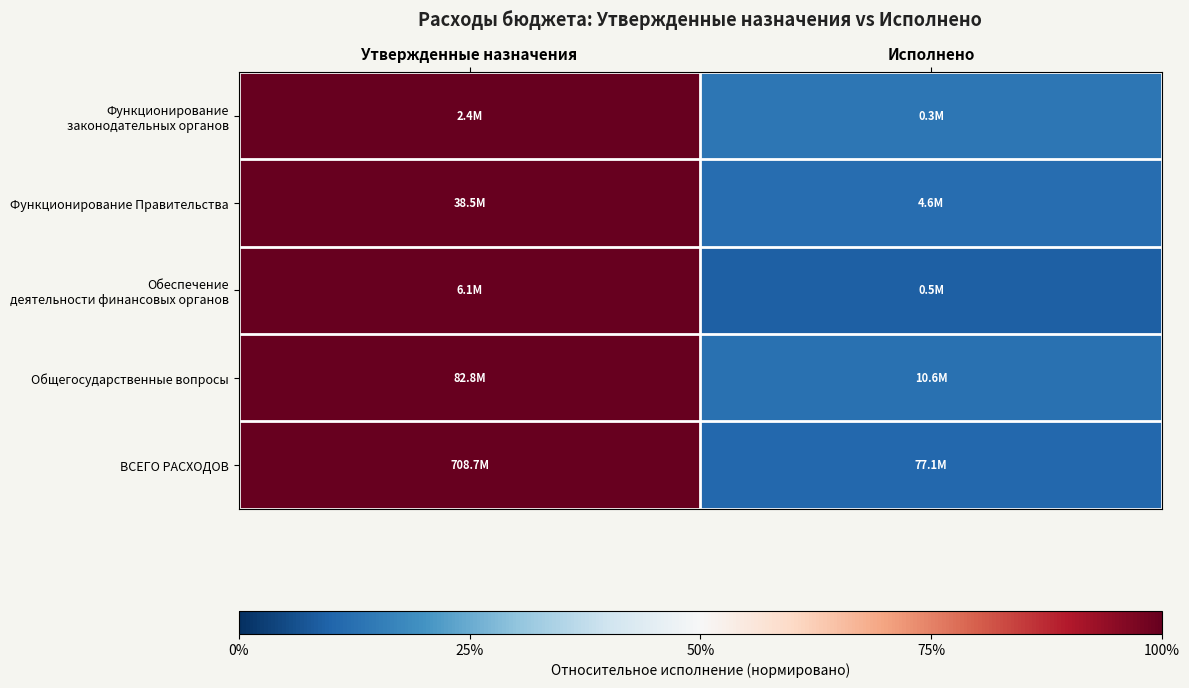

Which label corresponds to the smallest value in the chart?

Исполнено